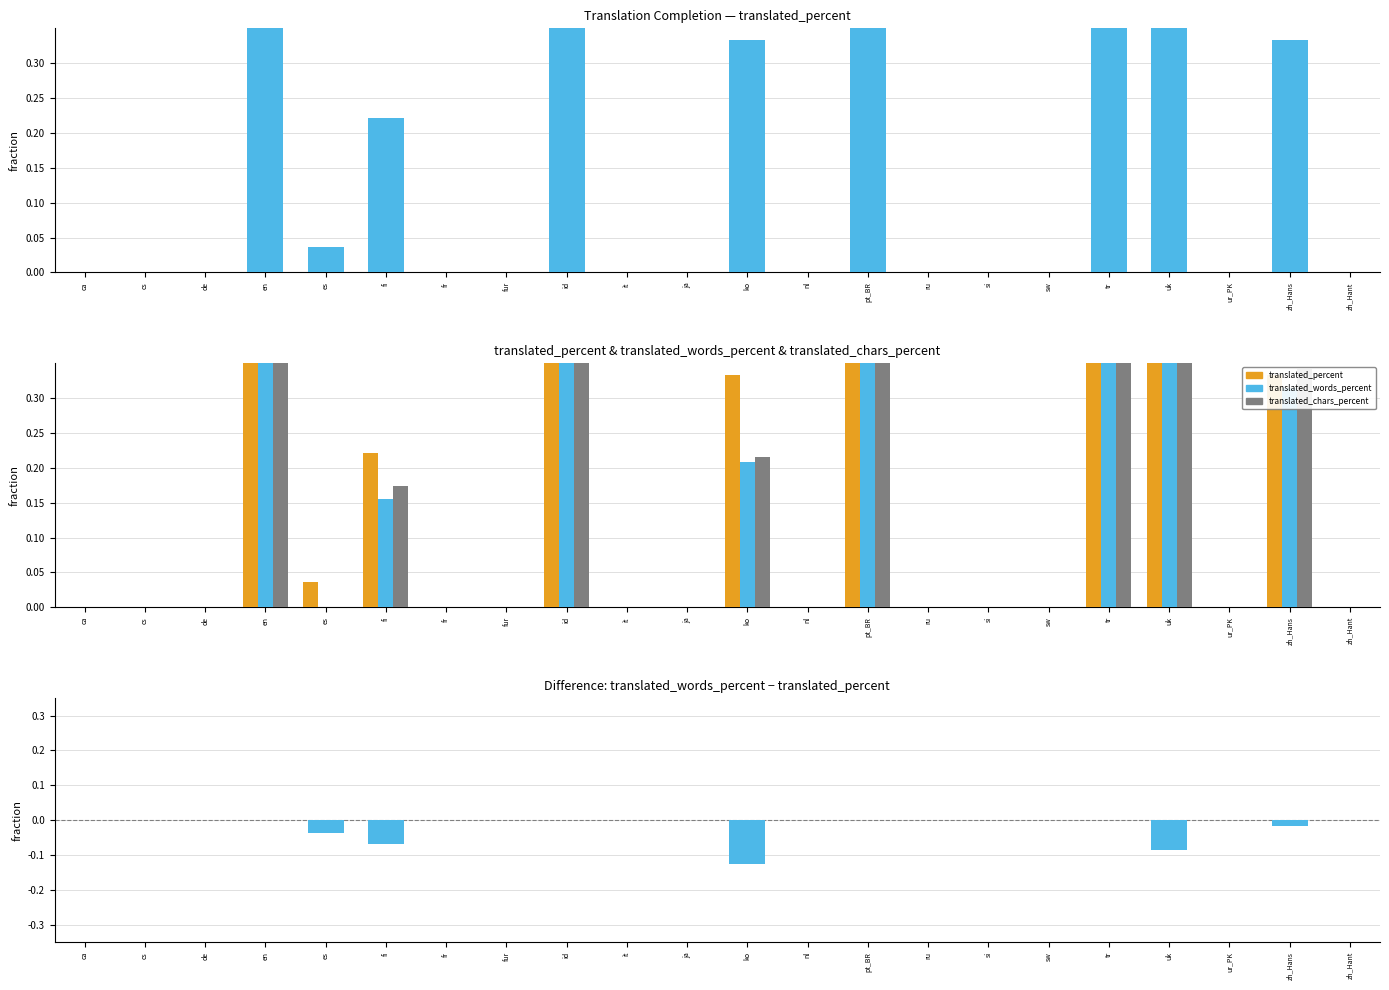

How many groups of bars are there?

22